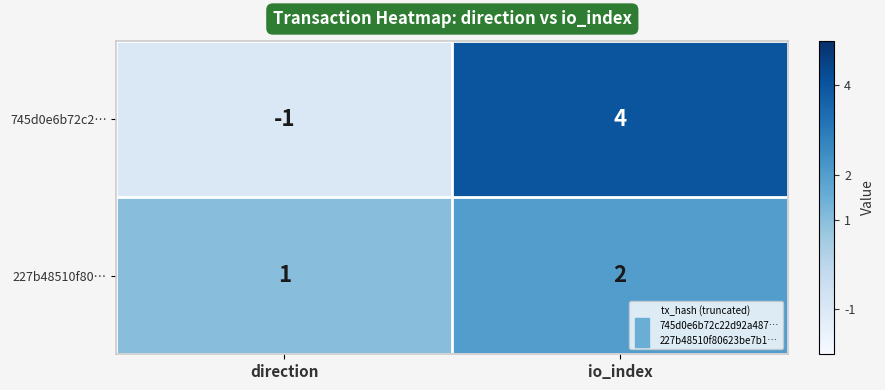

Reading right to left, what are all the values shown in this chart?

745d0e6b72c2…: io_index=4	direction=-1
227b48510f80…: io_index=2	direction=1